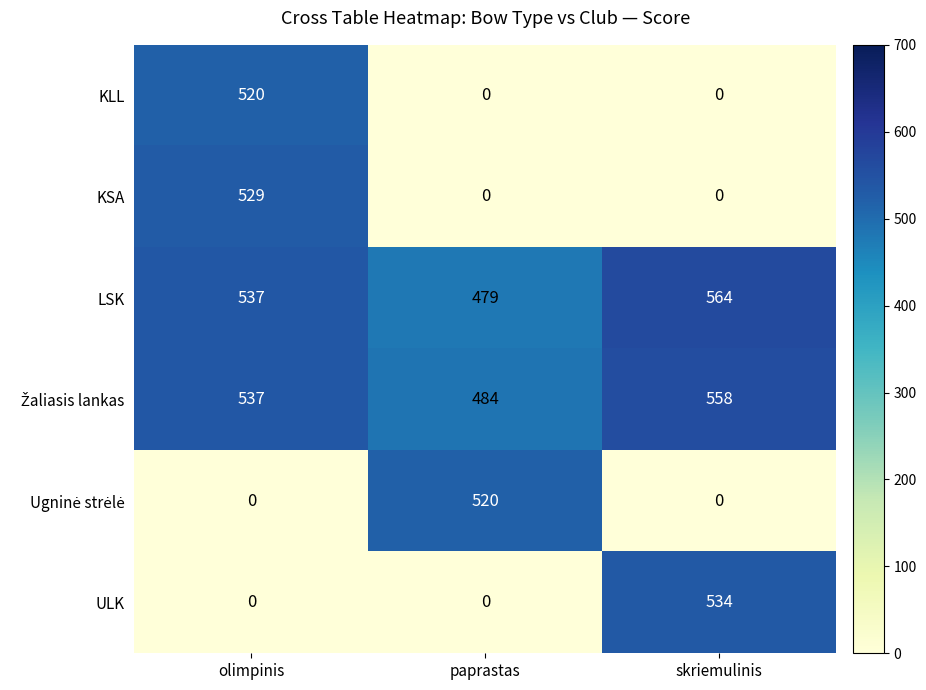

The LSK series shows 782 at olimpinis. True or false?

False